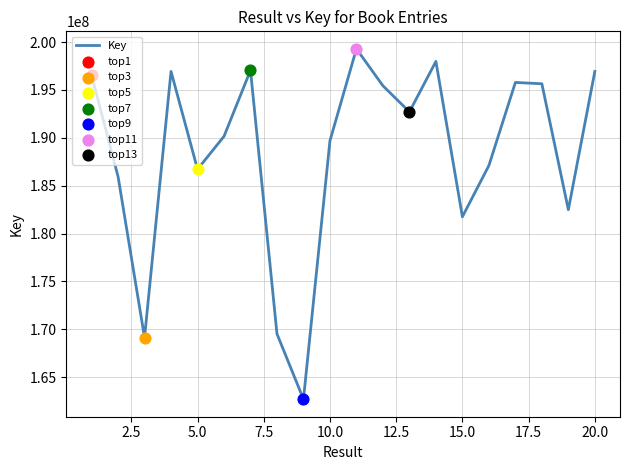

What is the difference between the maximum and minimum values?

36585983